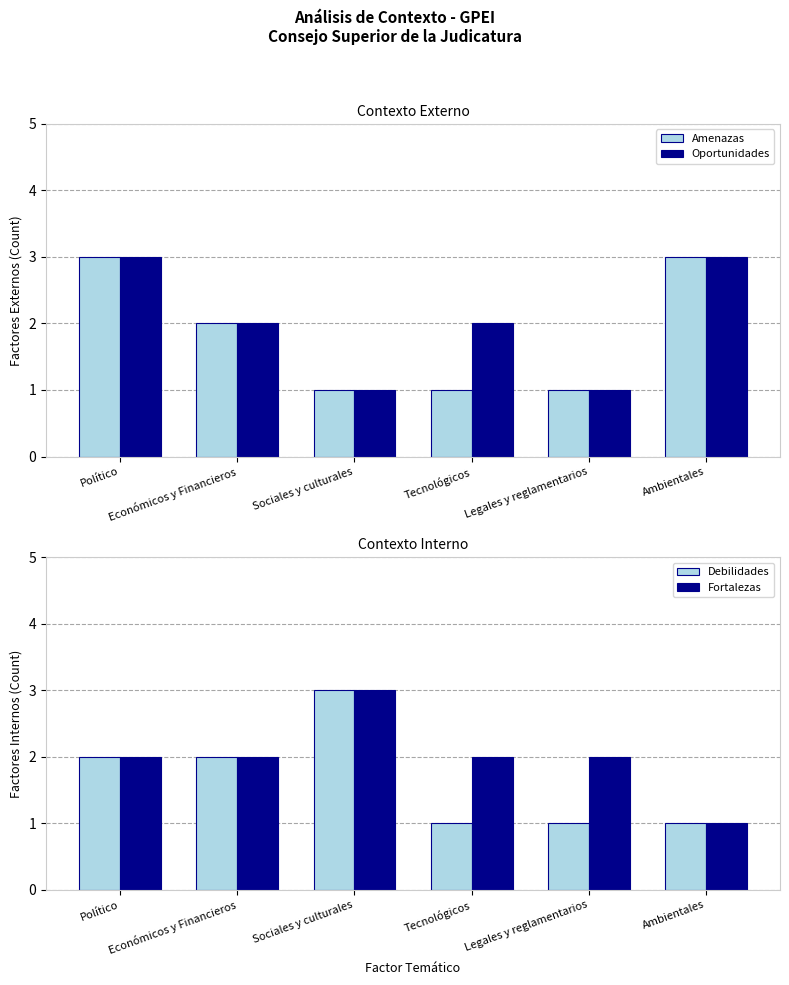

How many data points does each series have?

6